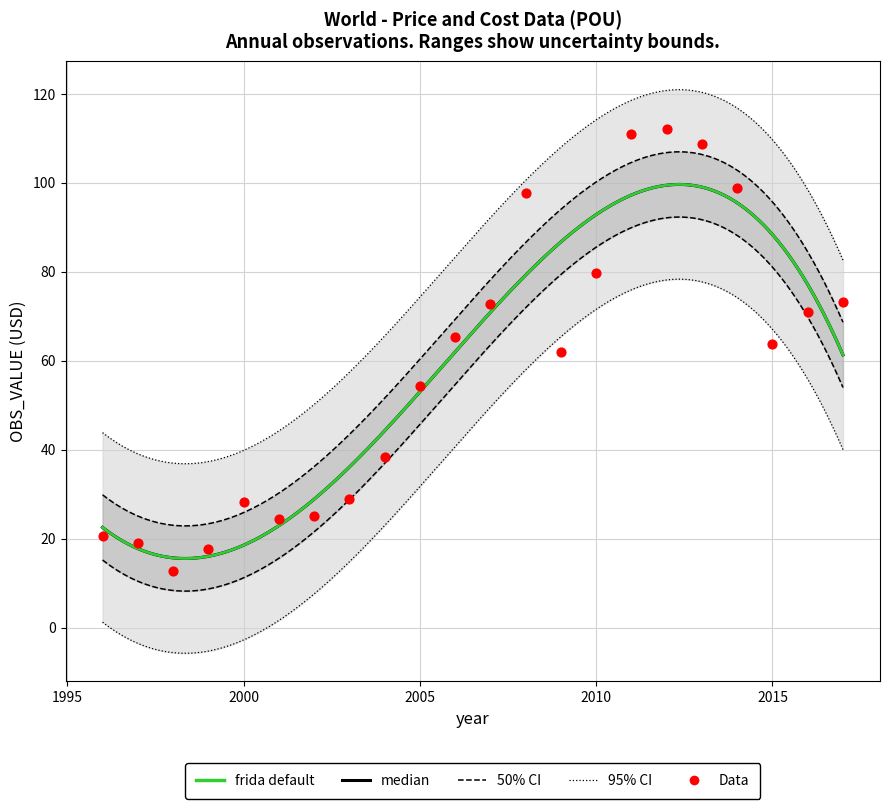

What is the ratio of the value at 2008 to the value at 1997?

5.1